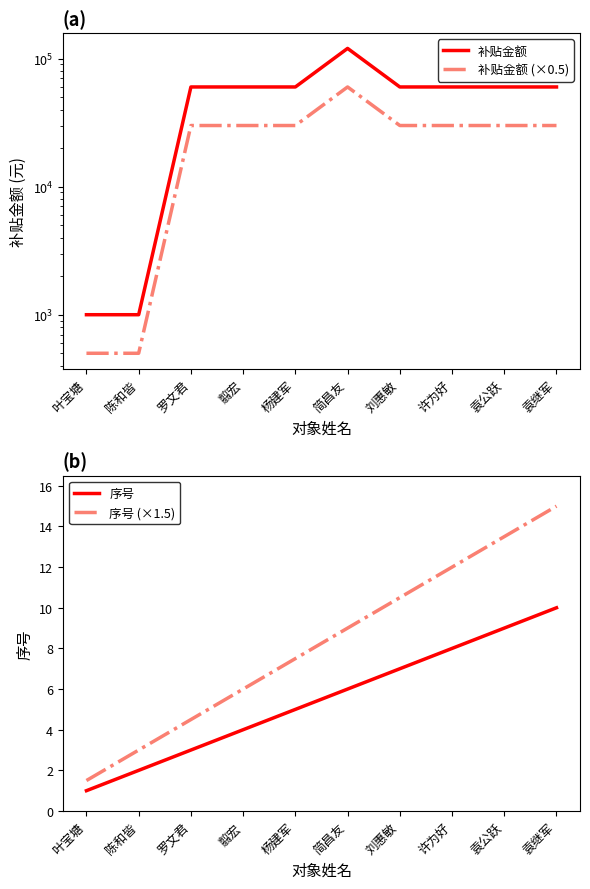

Reading left to right, extract all data points from this chart.

补贴金额: 叶宝塘=1000.0	陈和皆=1000.0	罗文君=60000.0	翦宏=60000.0	杨建军=60000.0	简昌友=120000.0	刘惠敏=60000.0	许为好=60000.0	袁公跃=60000.0	袁继军=60000.0
补贴金额 (×0.5): 叶宝塘=500.0	陈和皆=500.0	罗文君=30000.0	翦宏=30000.0	杨建军=30000.0	简昌友=60000.0	刘惠敏=30000.0	许为好=30000.0	袁公跃=30000.0	袁继军=30000.0
序号: 叶宝塘=1.0	陈和皆=2.0	罗文君=3.0	翦宏=4.0	杨建军=5.0	简昌友=6.0	刘惠敏=7.0	许为好=8.0	袁公跃=9.0	袁继军=10.0
序号 (×1.5): 叶宝塘=1.5	陈和皆=3.0	罗文君=4.5	翦宏=6.0	杨建军=7.5	简昌友=9.0	刘惠敏=10.5	许为好=12.0	袁公跃=13.5	袁继军=15.0